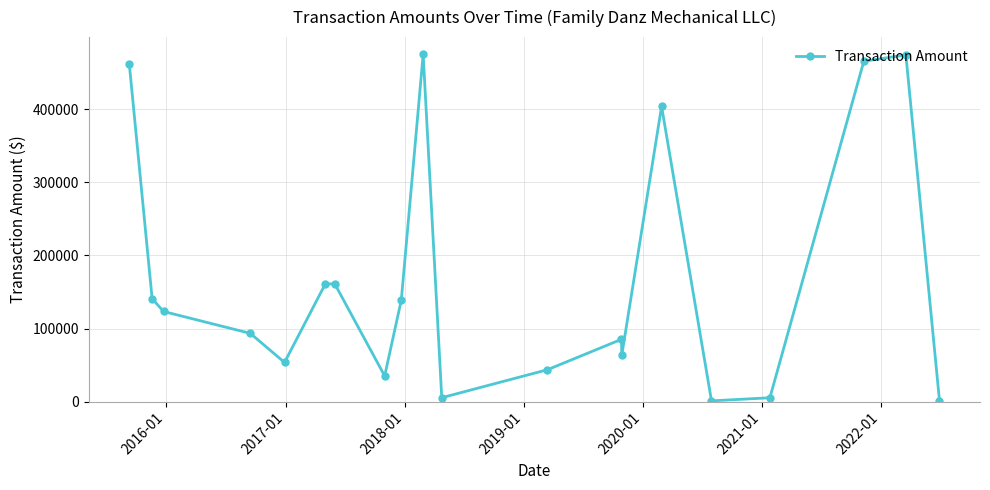

What is the value of the 1st point from the left?

461965.0